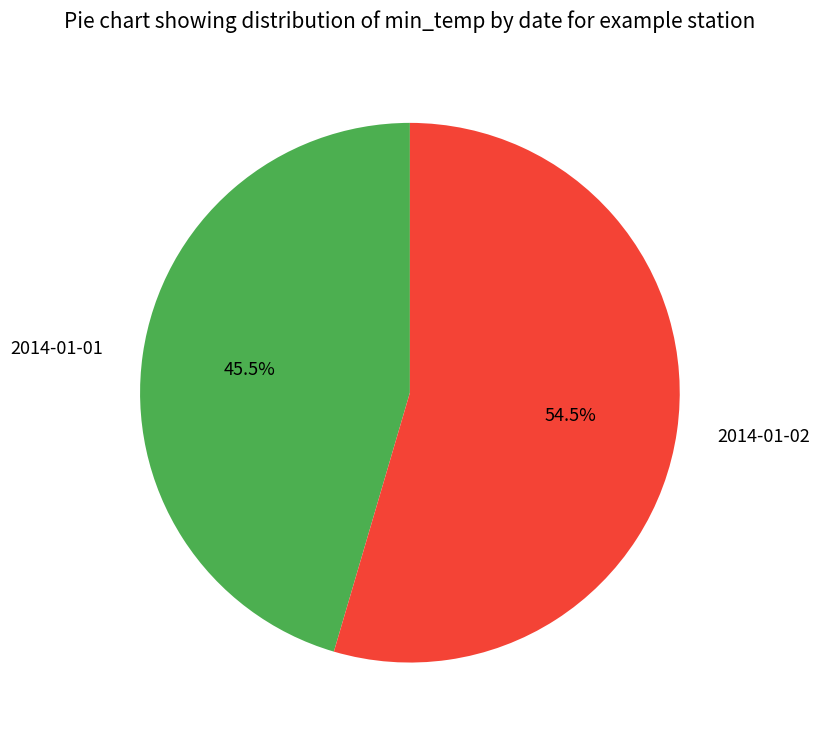

How much of the chart is everything except 2014-01-02?

45.5%